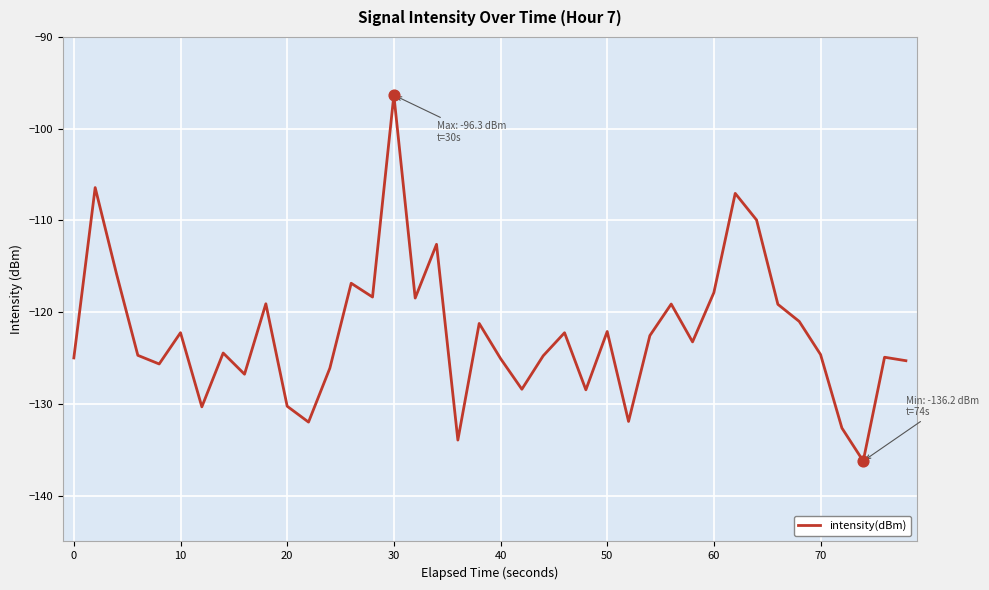

What is the difference between the maximum and minimum values?

39.9